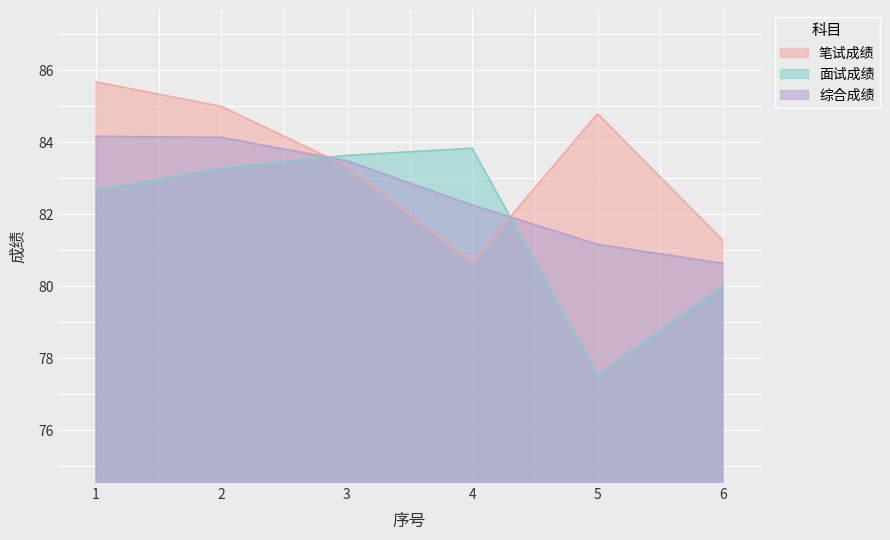

What is the value of the 综合成绩 point at the 3rd from the left?

83.5